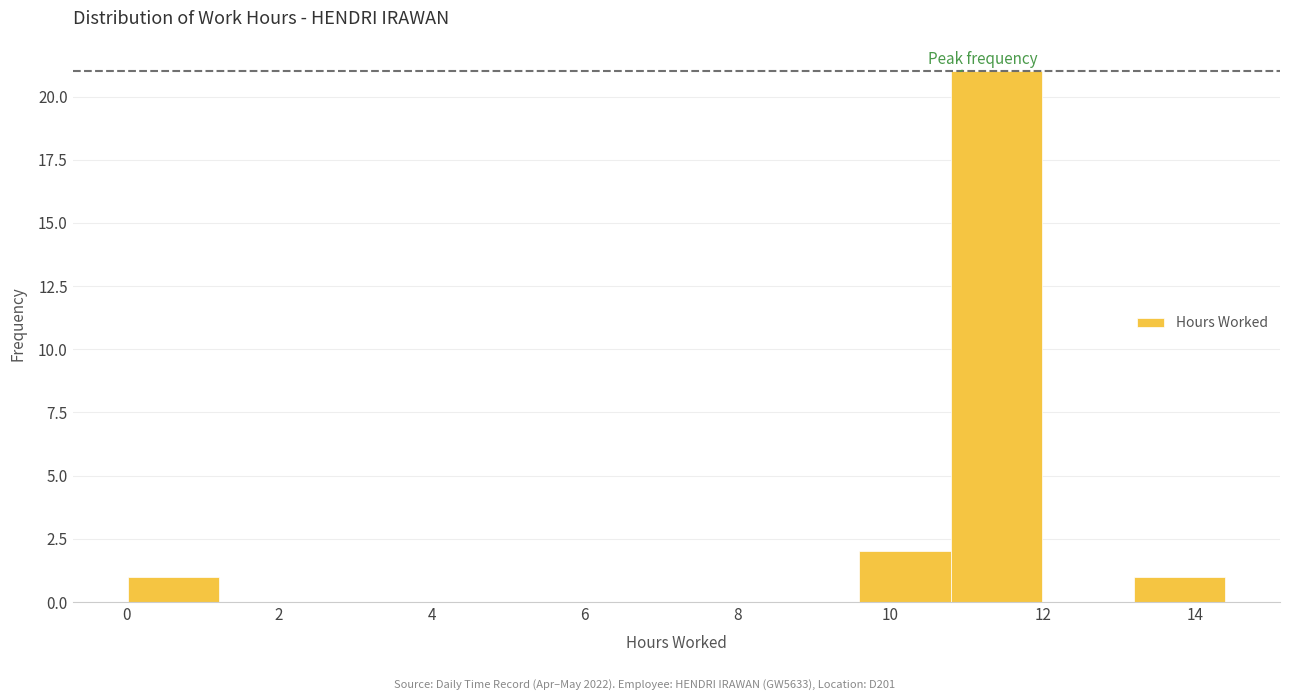

Reading left to right, transcribe this chart: for each bar, give the range it covers on the x-axis and its height. Neither the bar edges nor the heights are printed on the chart, so give them approximately, as read against the axes.

0.0 to 1.2: 1
1.2 to 2.4: 0
2.4 to 3.6: 0
3.6 to 4.8: 0
4.8 to 6.0: 0
6.0 to 7.2: 0
7.2 to 8.4: 0
8.4 to 9.6: 0
9.6 to 10.8: 2
10.8 to 12.0: 21
12.0 to 13.2: 0
13.2 to 14.4: 1